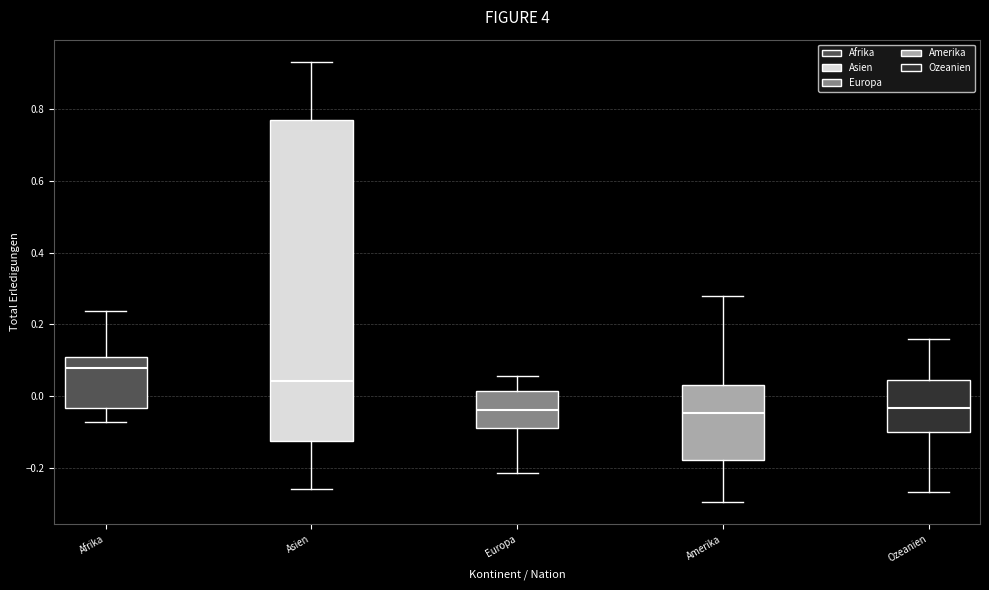

Which box's median line is the highest?

Afrika